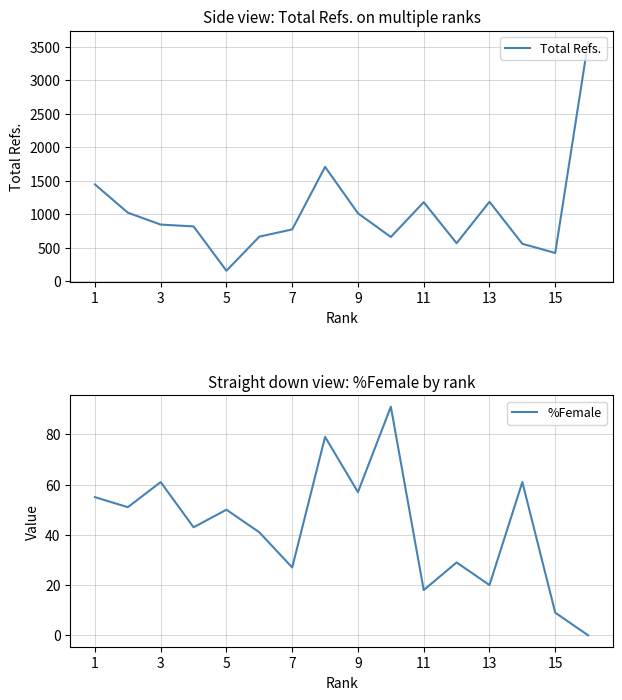

The value of Total Refs. at 5 is 155. True or false?

True